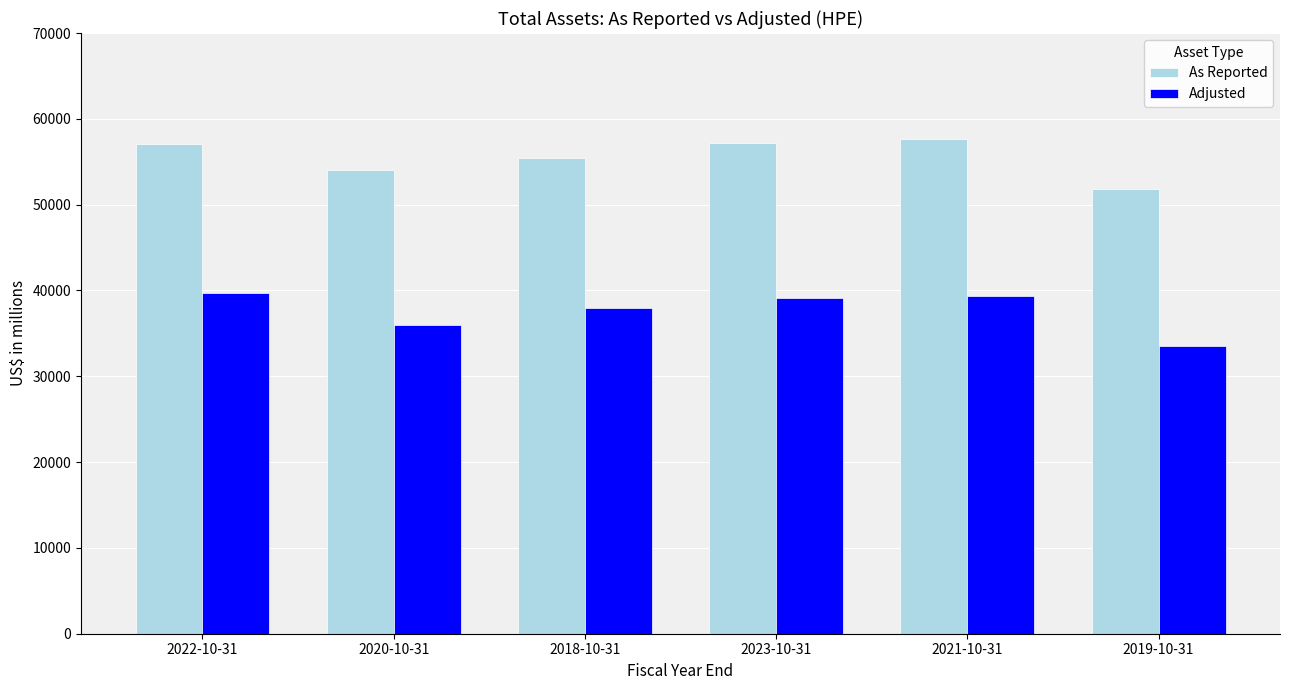

How many data points does each series have?

6